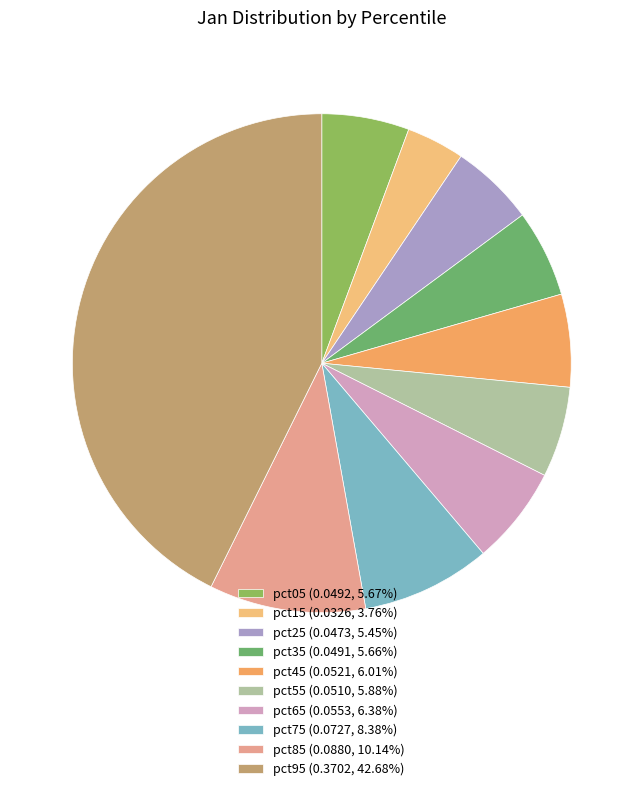

Does pct65 account for over 50% of the chart?

No